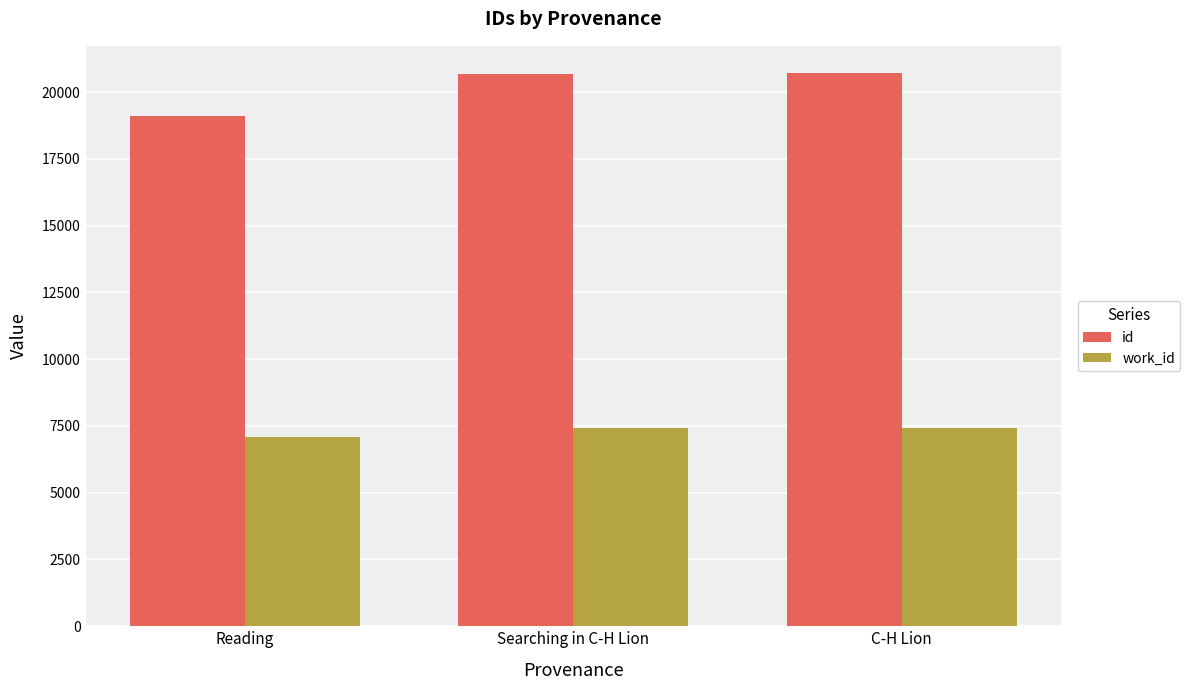

How many bars are there in each group?

2